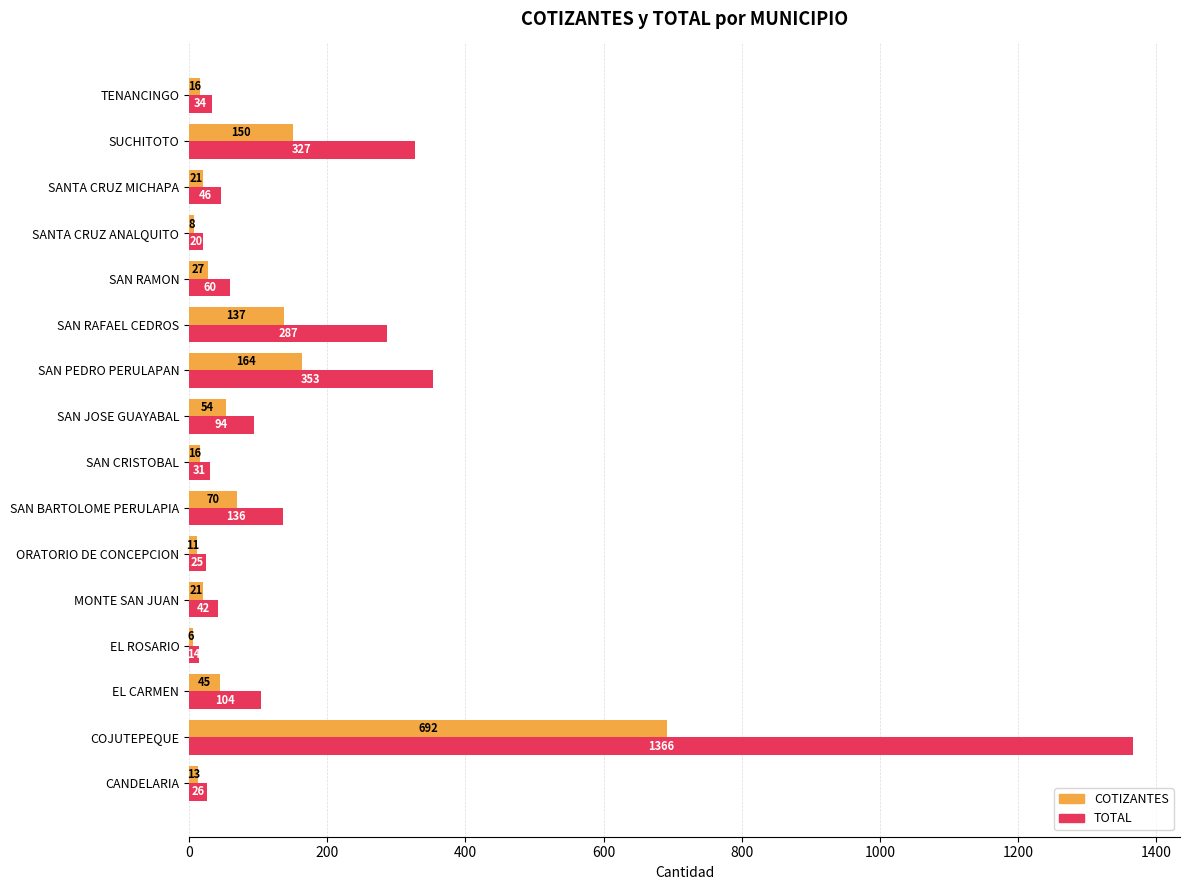

What is the approximate value of TOTAL at SAN RAMON, to the nearest 50?

50